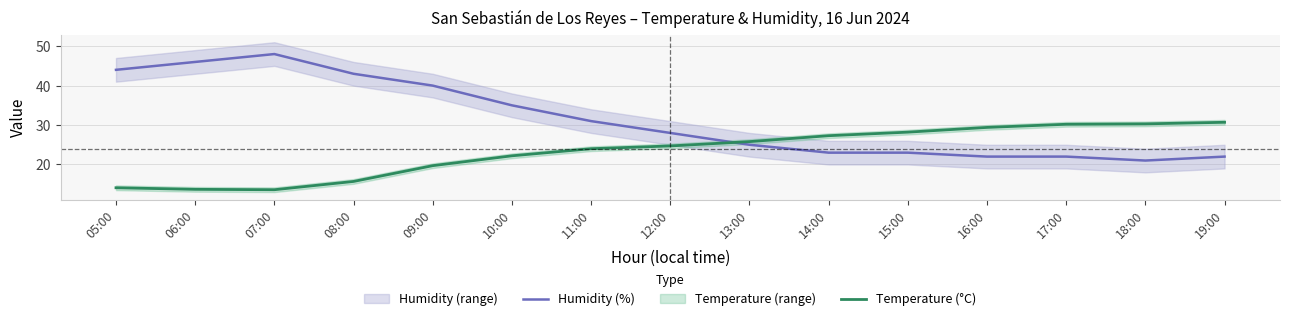

How many lines are shown in the chart?

2